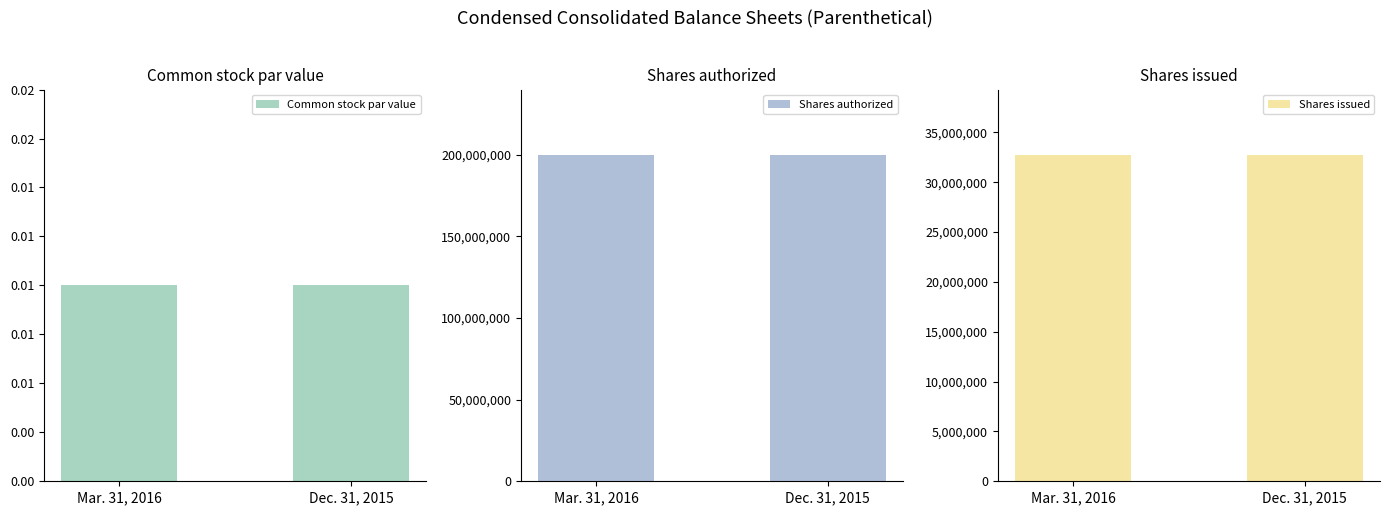

What is the total value across all series at Mar. 31, 2016?

232743013.0